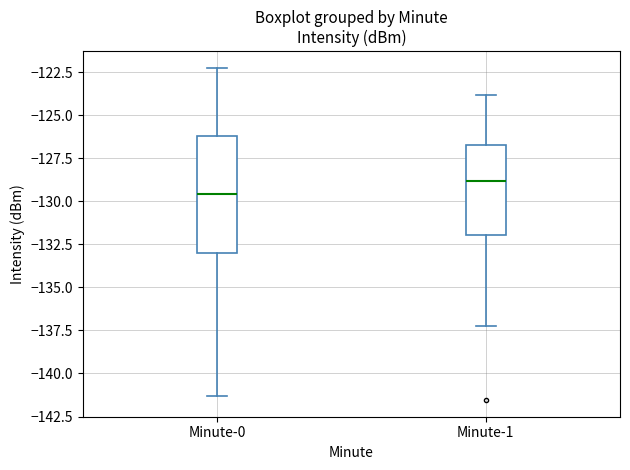

Reading left to right, read every box against the y-axis: the position of its median line, the range the box covers, and the ends of its whiskers. The values are not printed on the chart, so give them approximately, as read against the axis.

Minute-0: median -129.5, box -133.0 to -126.0, whiskers -141.5 to -122.0
Minute-1: median -129.0, box -132.0 to -126.5, whiskers -137.0 to -124.0